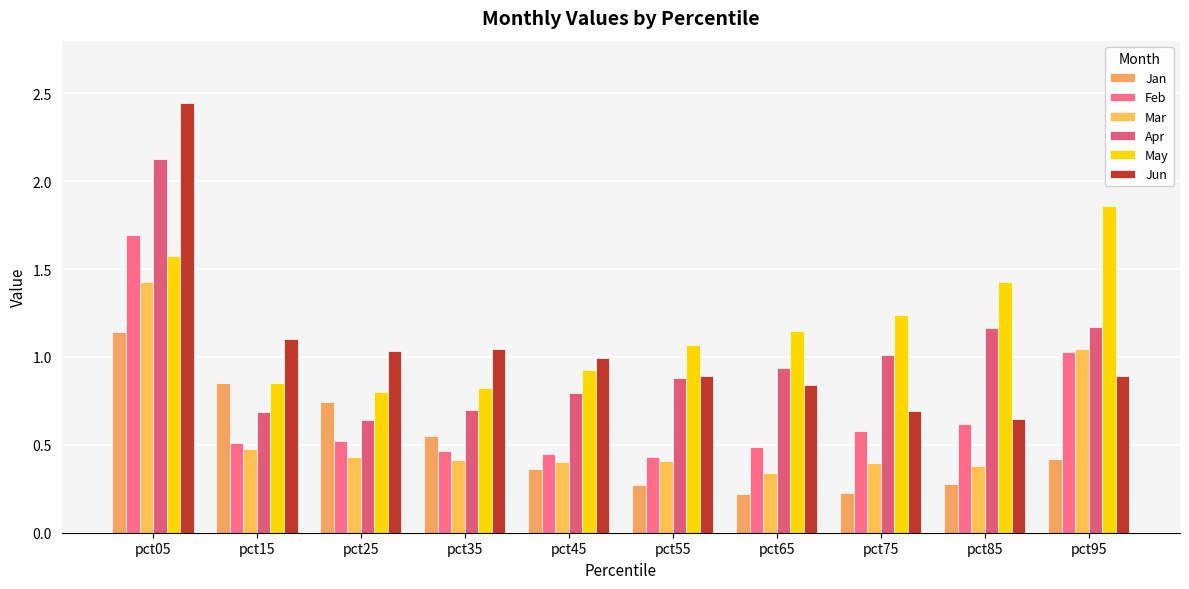

Between pct95 and pct65, which is larger?

pct95